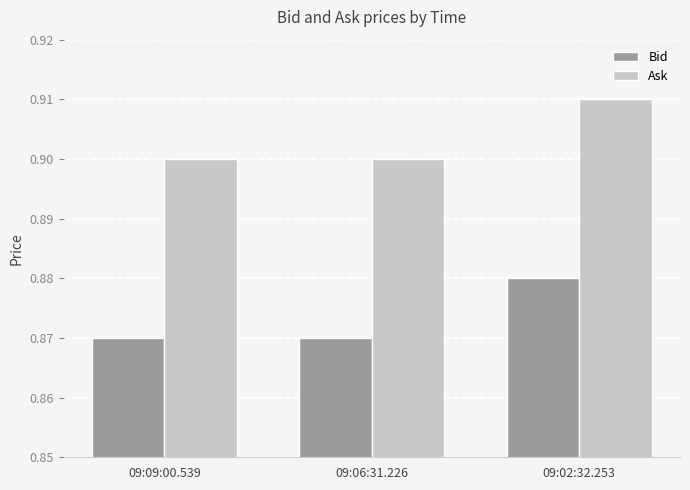

What is the label of the 1st bar from the left?

09:09:00.539